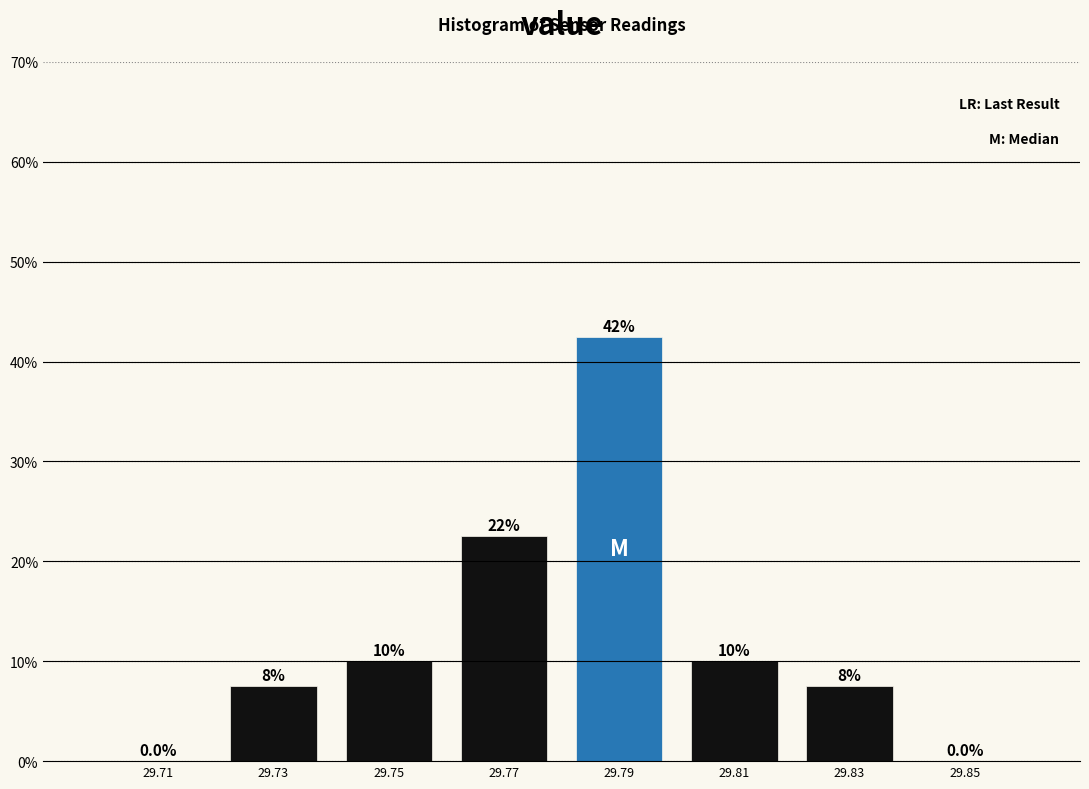

Which range on the x-axis has the tallest bar?

29.78 to 29.80